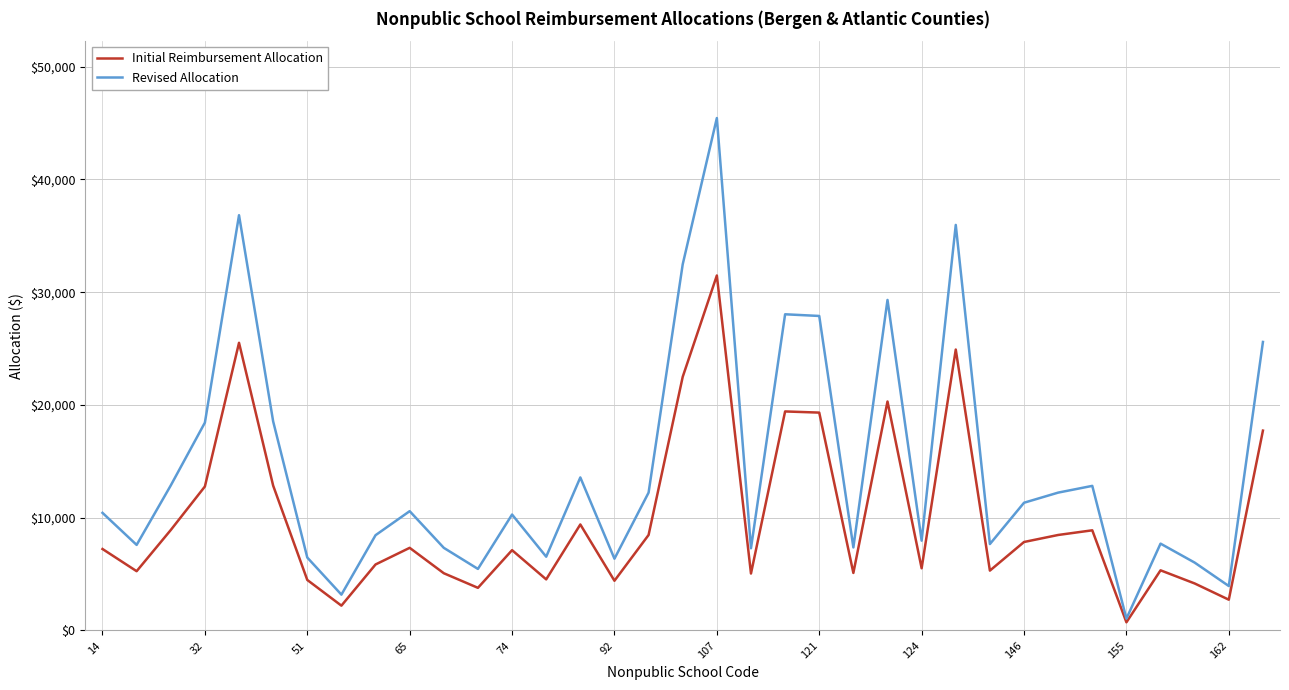

True or false: Initial Reimbursement Allocation has more than 1 interior local peaks.

True